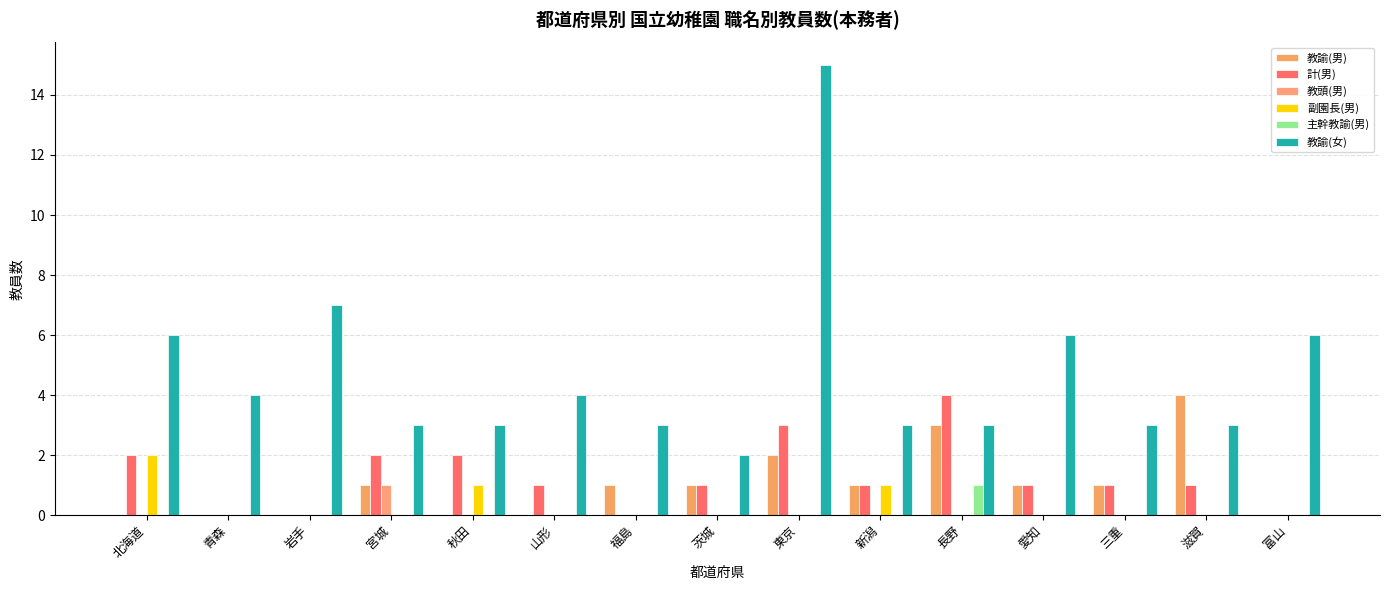

What are all the series names shown in the legend?

教諭(男), 計(男), 教頭(男), 副園長(男), 主幹教諭(男), 教諭(女)